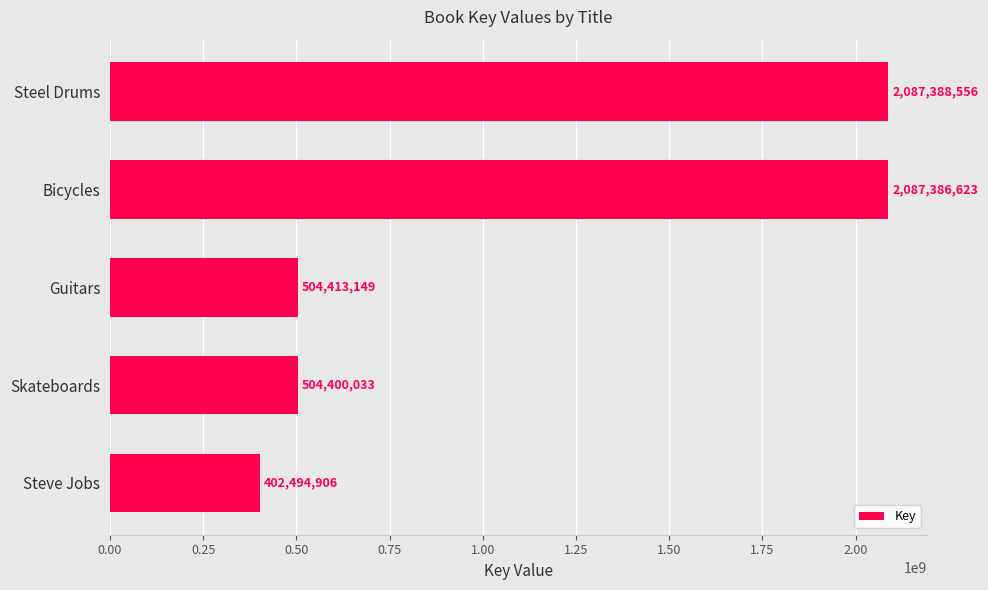

List the labels in order of value, smallest first.

Steve Jobs, Skateboards, Guitars, Bicycles, Steel Drums